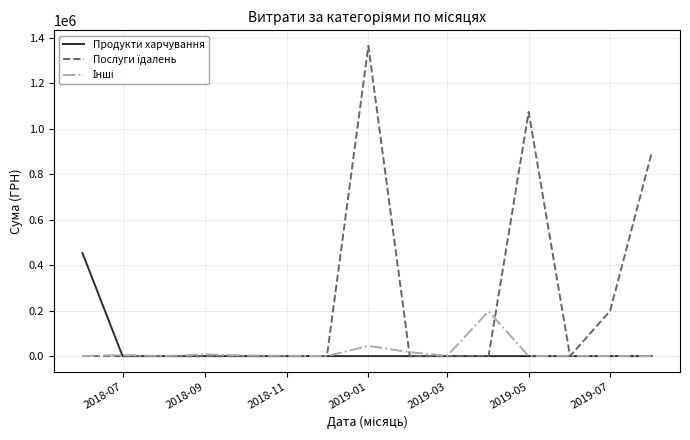

What is the highest value of the Продукти харчування series?

452836.6